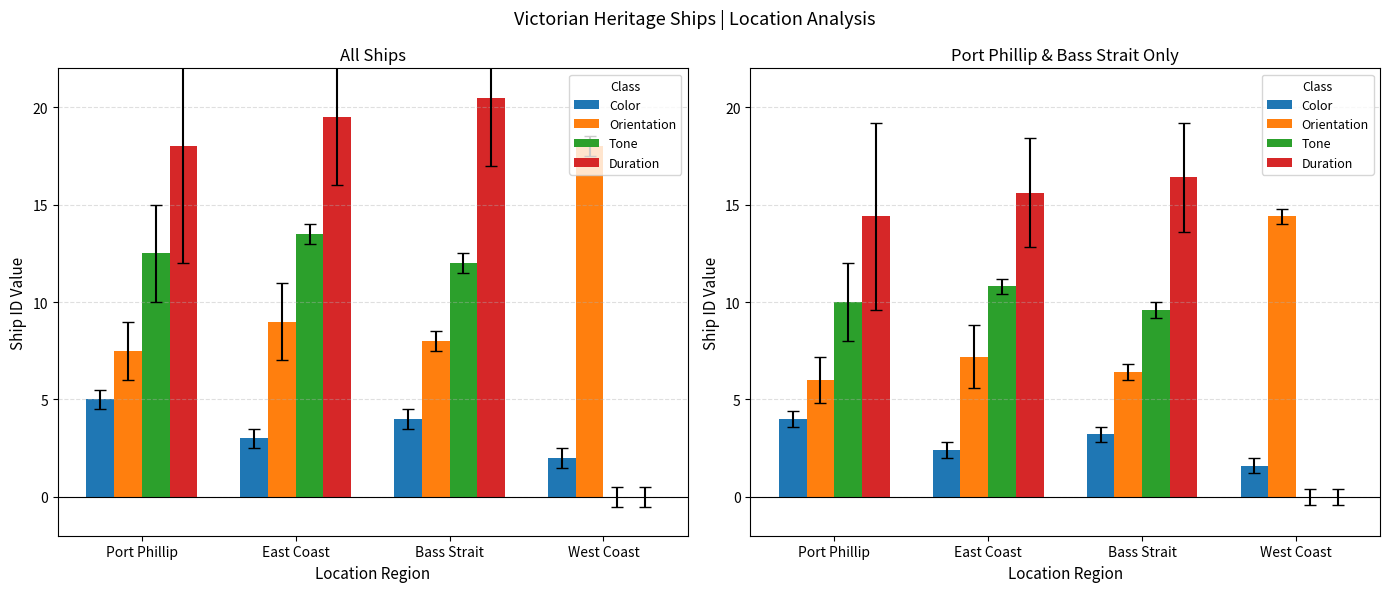

At which label does Tone first exceed 10?

East Coast